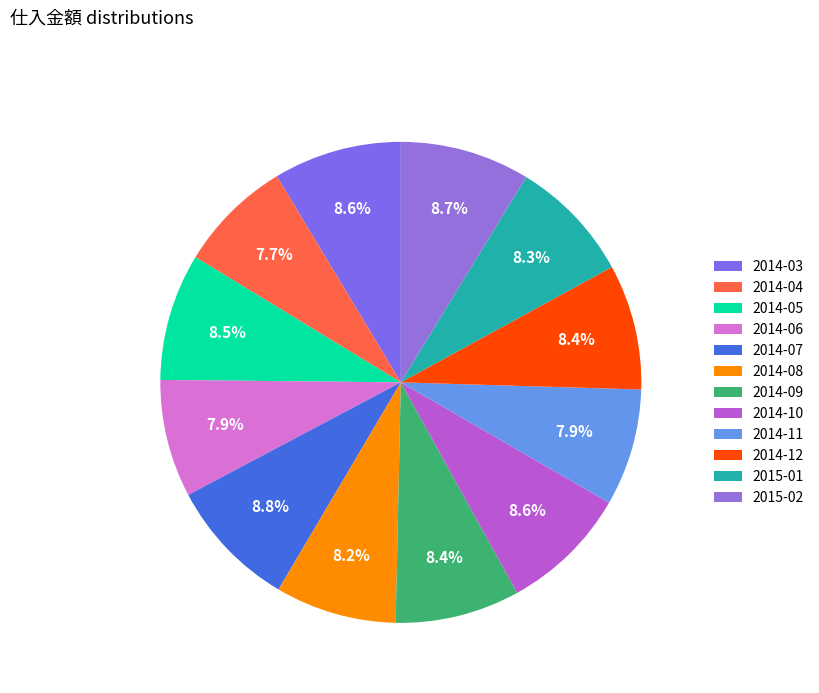

How many segments does this pie chart have?

12